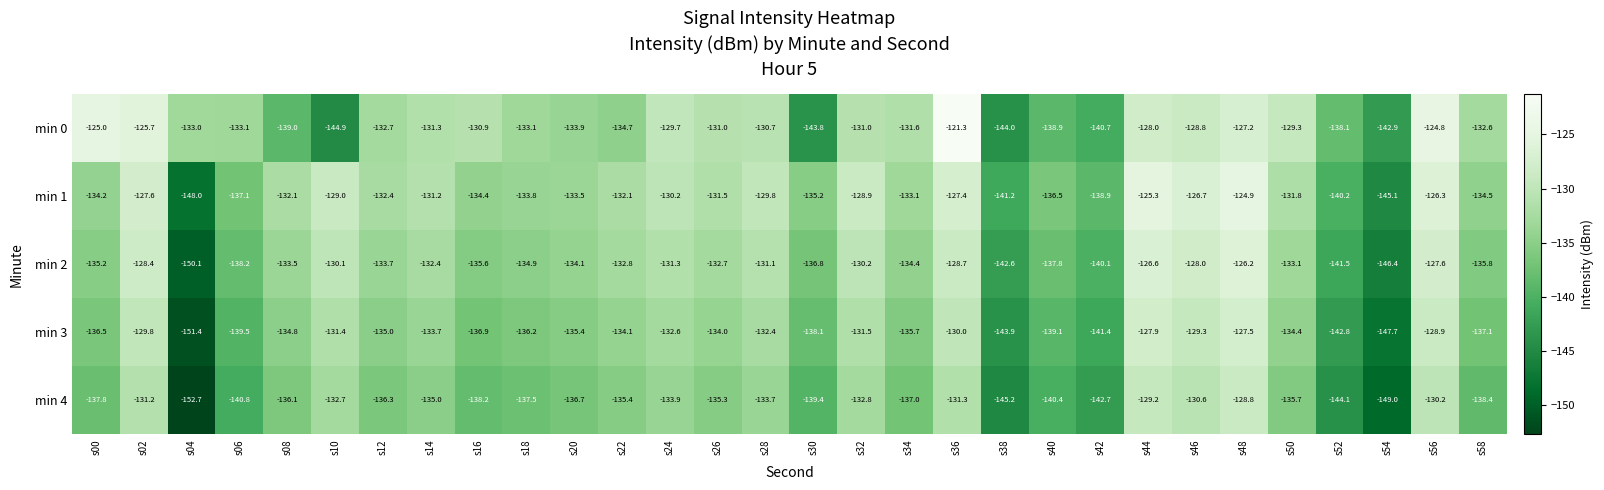

Which series has the largest total across all categories?

min 0